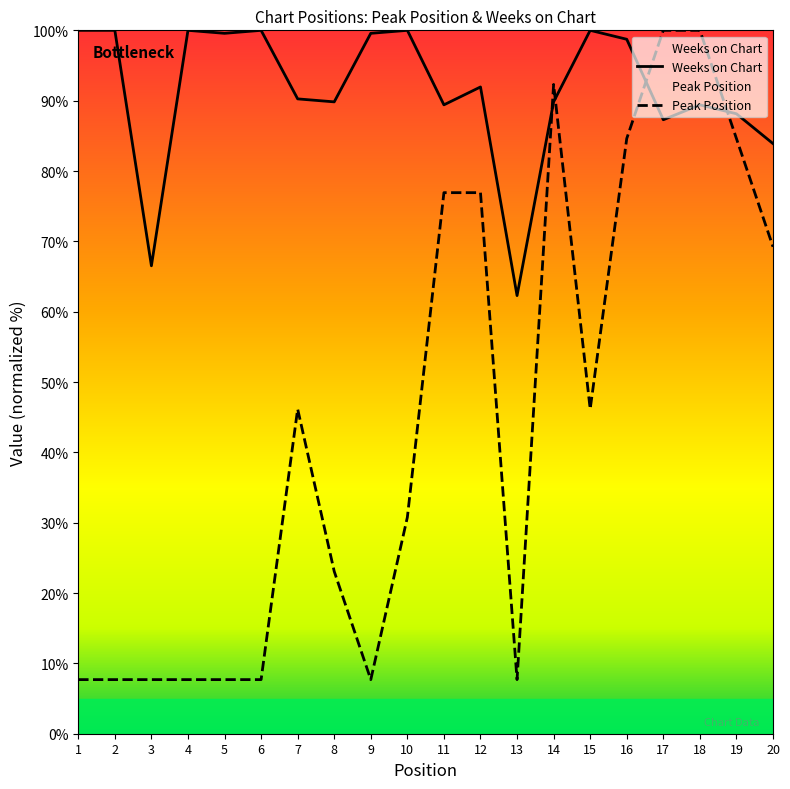

Is this an area chart (filled region under the line)?

No